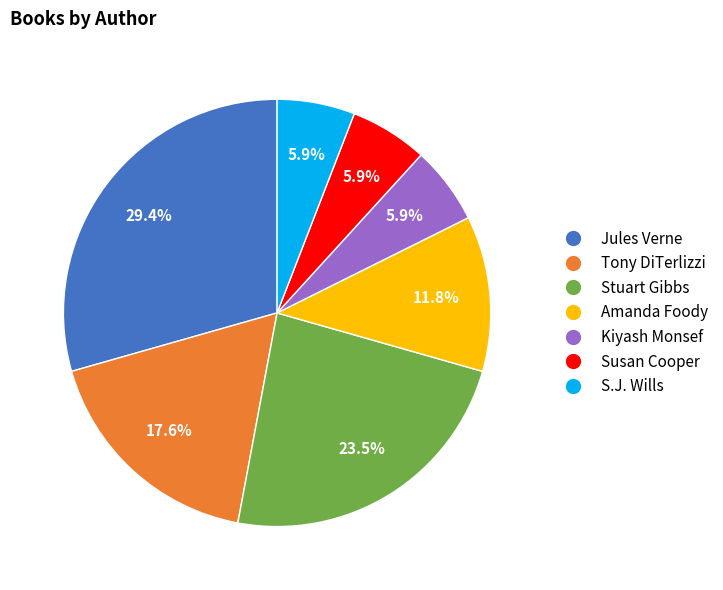

How much of the chart is everything except Susan Cooper?

94.1%